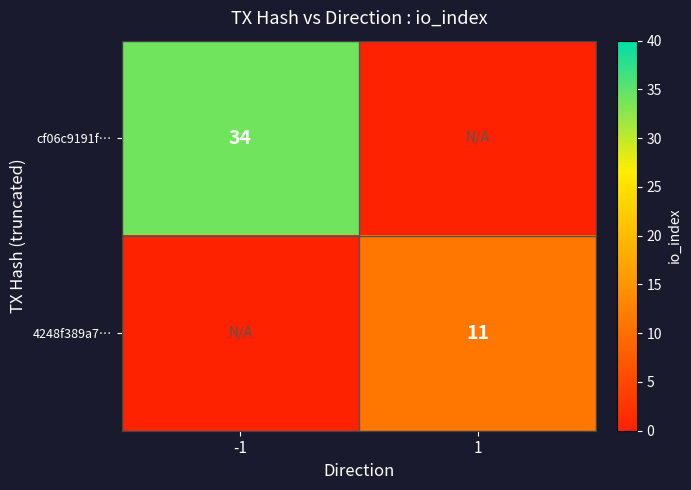

True or false: cf06c9191f… has a value of 34 at -1.

True